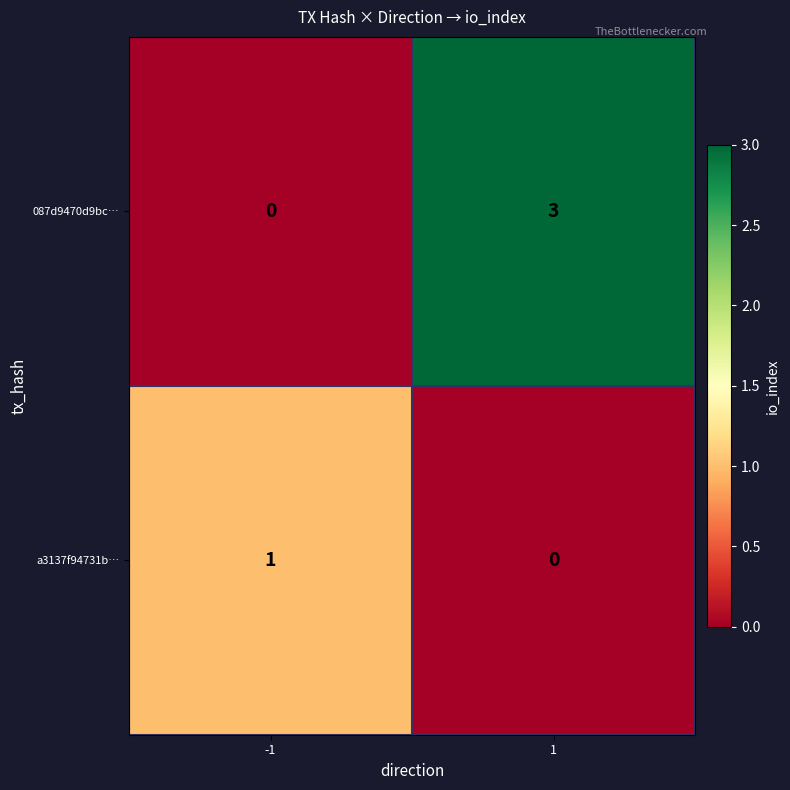

Which series changed the most between -1 and 1?

087d9470d9bc…